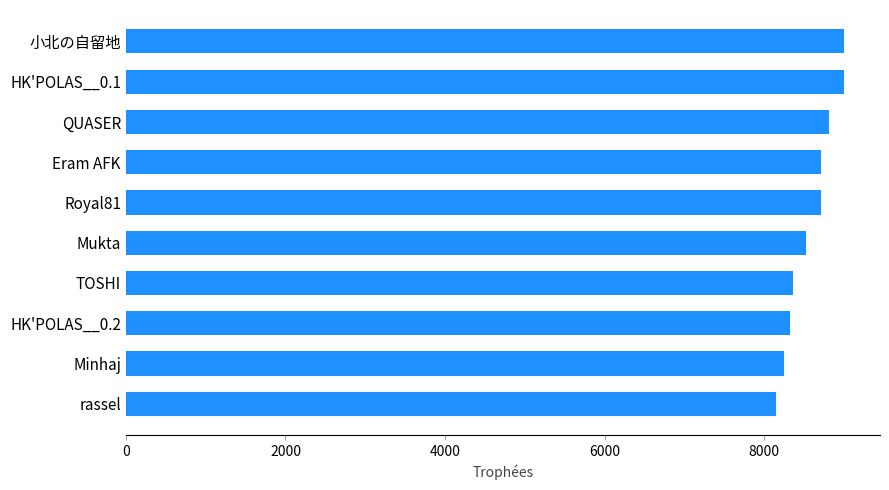

What is the value of the 7th bar from the top?

8366